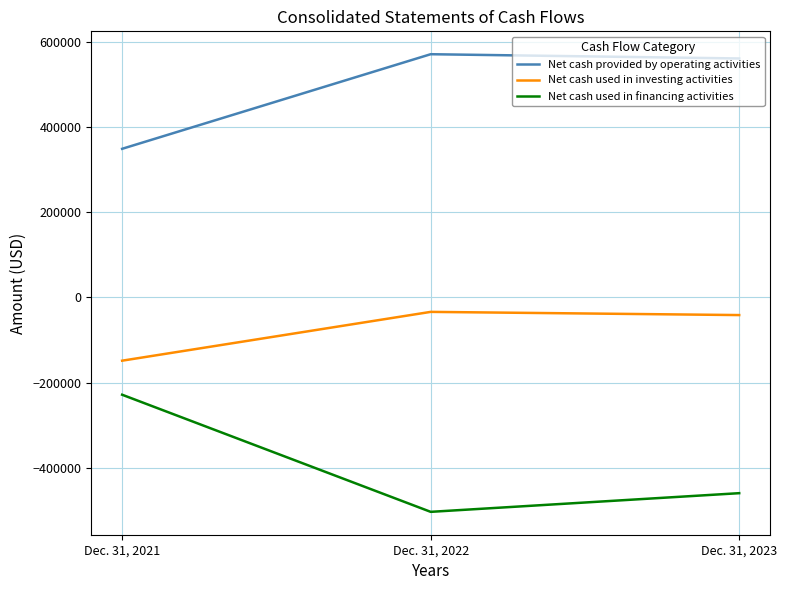

Where is Net cash used in financing activities nearest to the value -366280?

Dec. 31, 2023